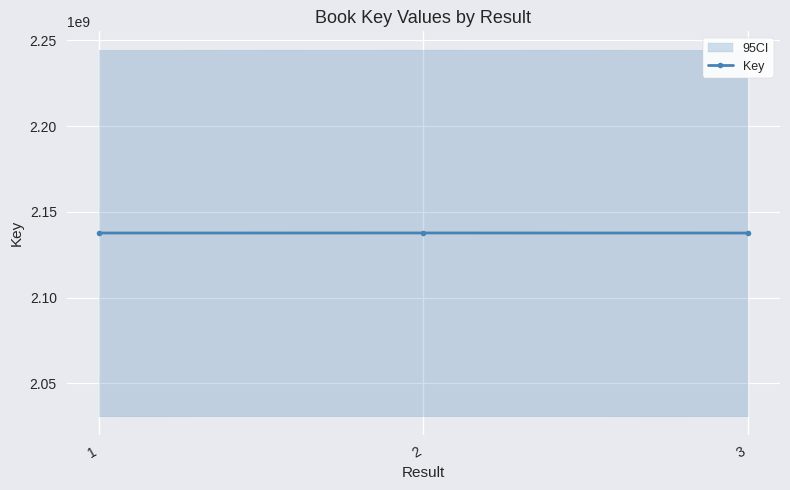

The chart shows a value of 2137677983 at 1. True or false?

True